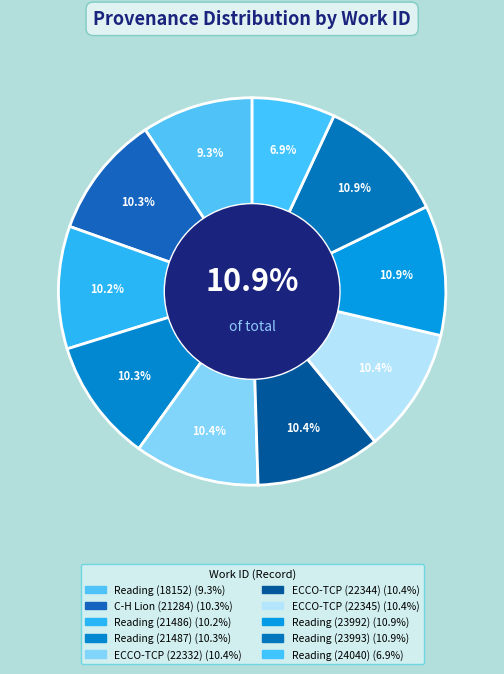

Is there a majority slice in this chart?

No